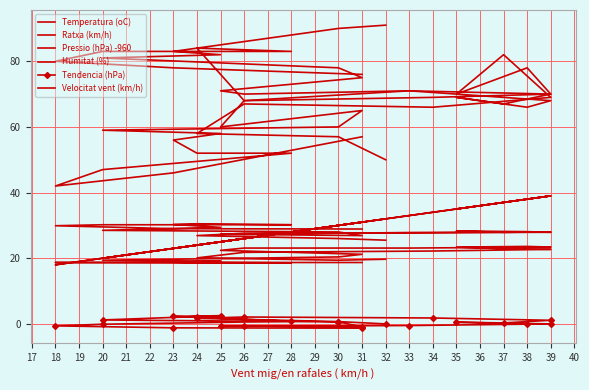

True or false: Tendencia (hPa) and Velocitat vent (km/h) cross at least once.

False